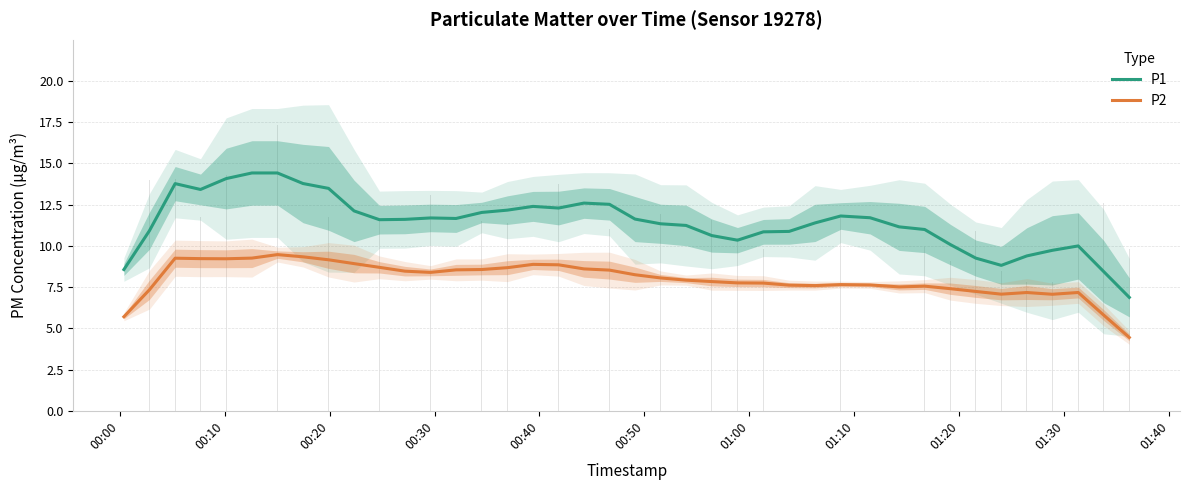

Which series has the largest range (max minus min)?

P1